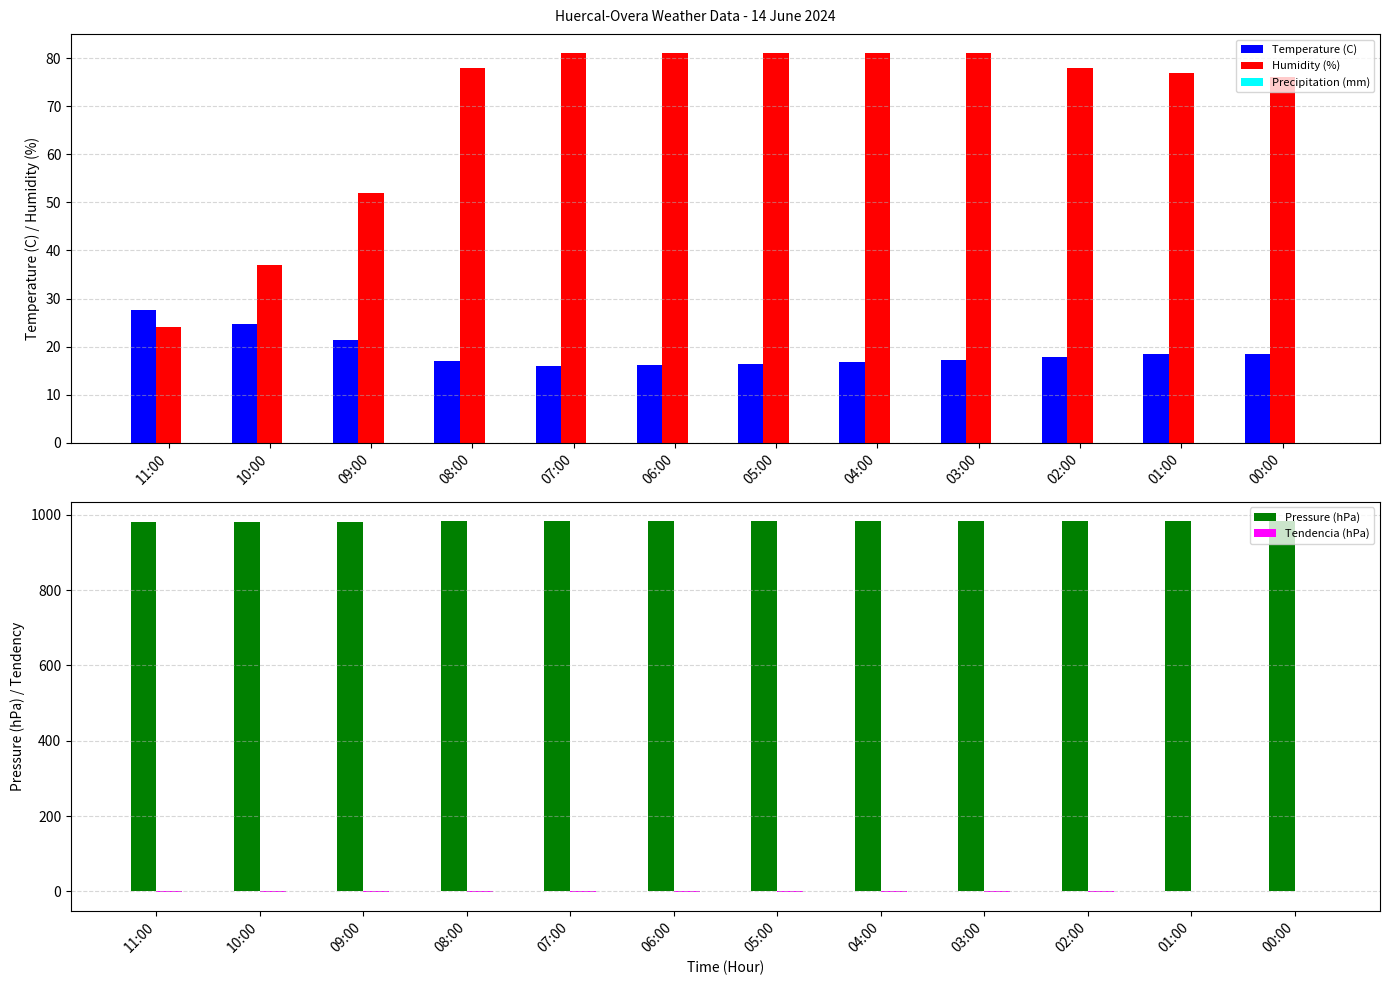

Reading left to right, what are all the values shown in this chart?

Temperature (C): 27.7	24.7	21.4	16.9	16.0	16.2	16.4	16.7	17.1	17.8	18.4	18.5
Humidity (%): 24.0	37.0	52.0	78.0	81.0	81.0	81.0	81.0	81.0	78.0	77.0	76.0
Precipitation (mm): 0.0	0.0	0.0	0.0	0.0	0.0	0.0	0.0	0.0	0.0	0.0	0.0
Pressure (hPa): 980.7	981.5	981.5	982.3	982.6	982.6	982.7	983.1	983.4	983.9	984.5	984.7
Tendencia (hPa): -1.6	-1.1	-1.1	-0.4	-0.5	-0.8	-1.2	-1.4	-1.3	-0.6	0.6	1.0